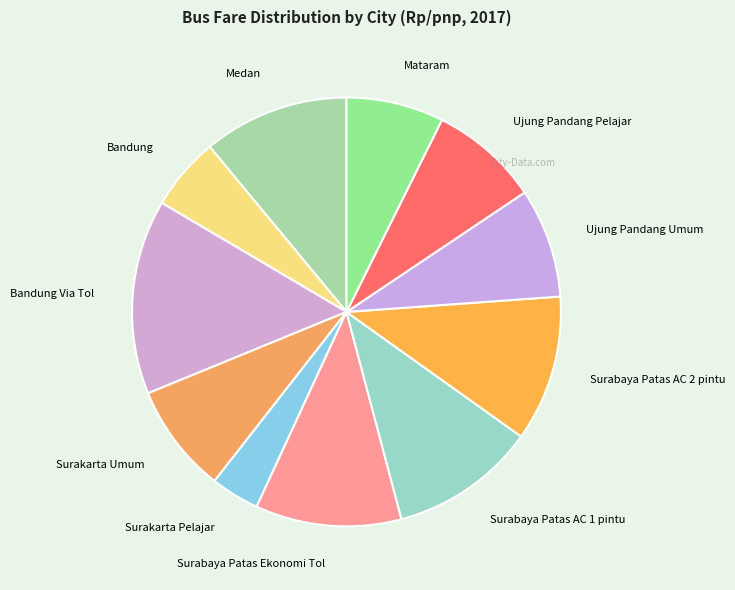

Is the sum of Surabaya Patas Ekonomi Tol and Medan greater than half?

No